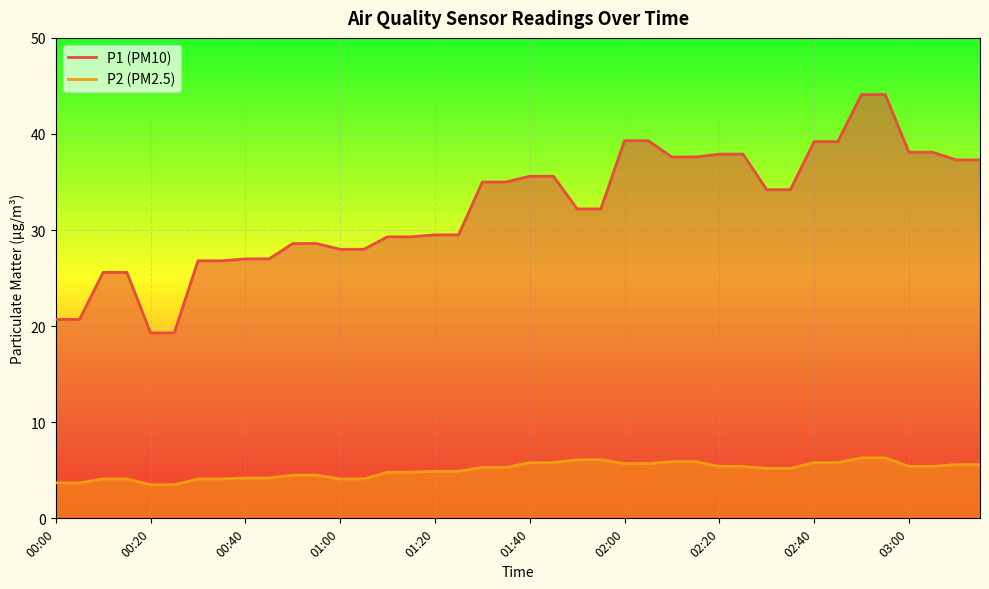

Reading right to left, what are all the values shown in this chart?

P1: 37.3	37.3	38.1	38.1	44.1	44.1	39.2	39.2	34.2	34.2	37.9	37.9	37.6	37.6	39.3	39.3	32.2	32.2	35.6	35.6	35.0	35.0	29.5	29.5	29.3	29.3	28.0	28.0	28.6	28.6	27.0	27.0	26.8	26.8	19.3	19.3	25.6	25.6	20.7	20.7
P2: 5.6	5.6	5.4	5.4	6.3	6.3	5.8	5.8	5.2	5.2	5.4	5.4	5.9	5.9	5.7	5.7	6.1	6.1	5.8	5.8	5.3	5.3	4.9	4.9	4.8	4.8	4.1	4.1	4.5	4.5	4.2	4.2	4.1	4.1	3.5	3.5	4.1	4.1	3.7	3.7